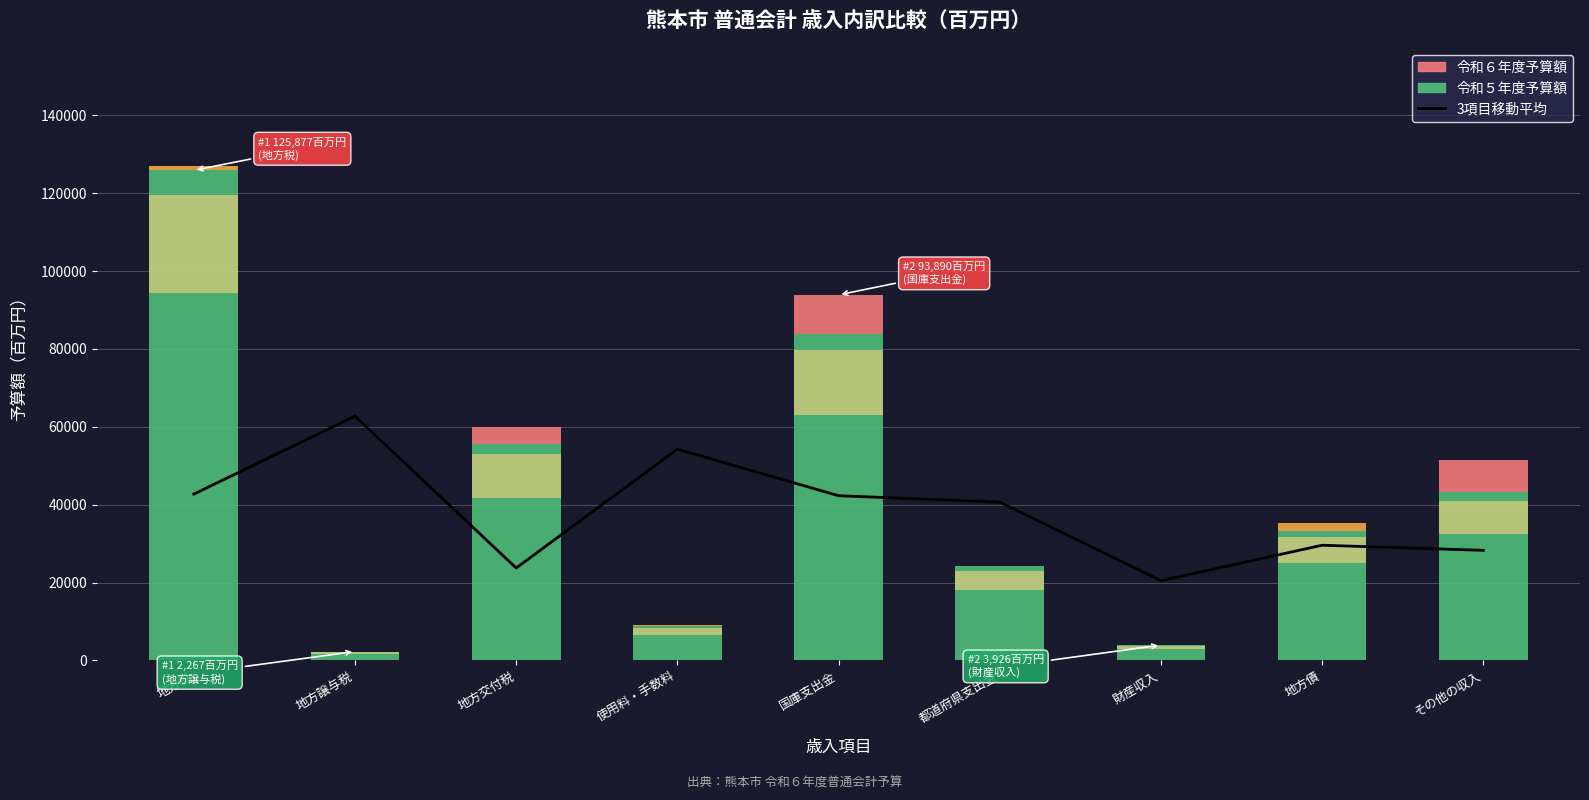

Is it true that the value at 国庫支出金 is 65427.2?

False